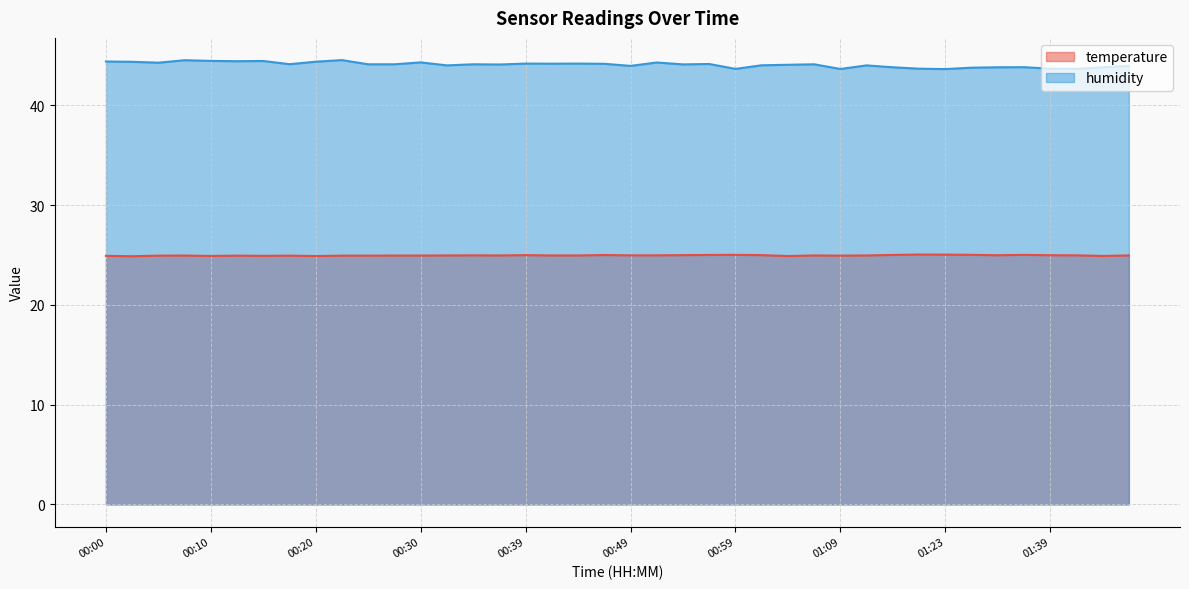

What is the label of the 37th point from the left?

01:39